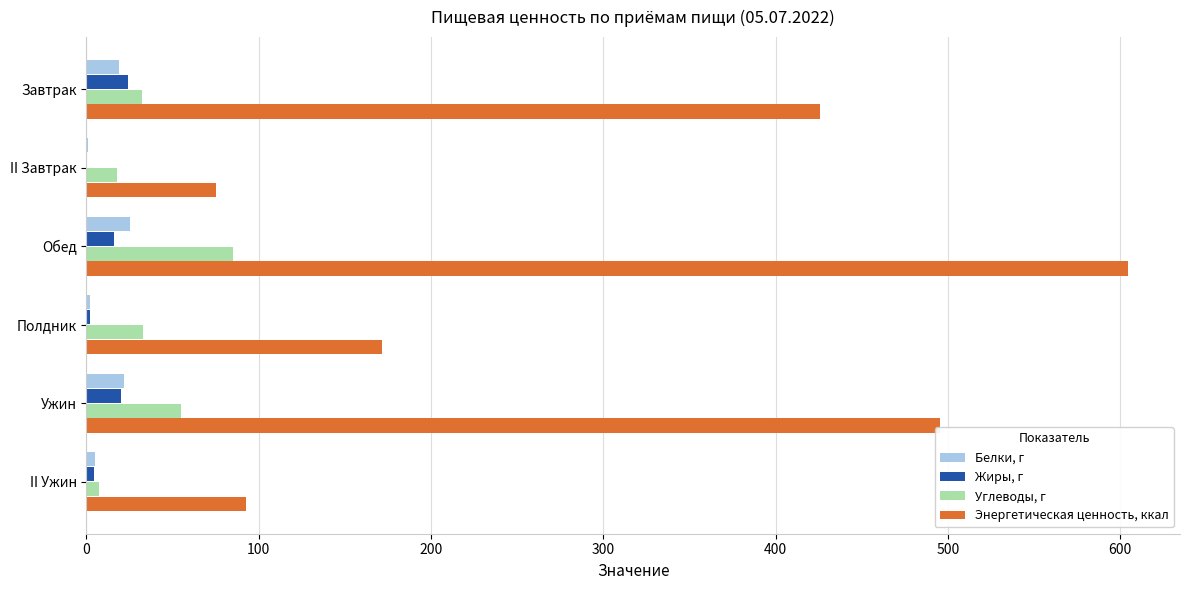

At which label is Углеводы, г closest to 46?

Ужин